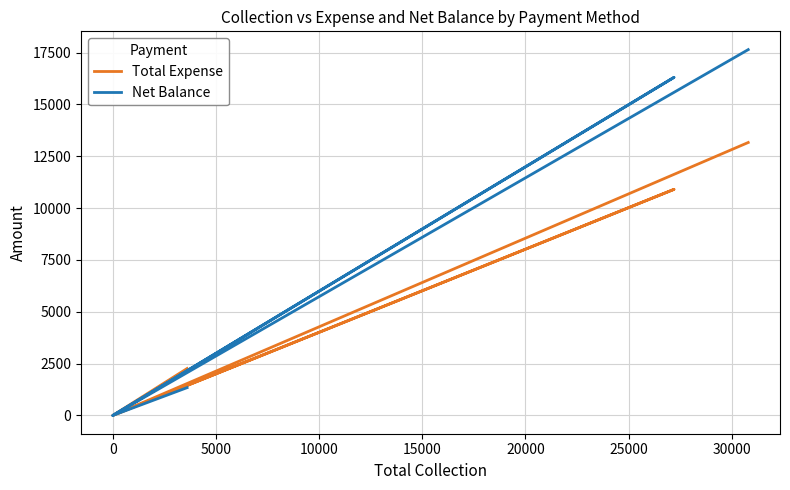

What is the average value of the Net Balance series?

5880